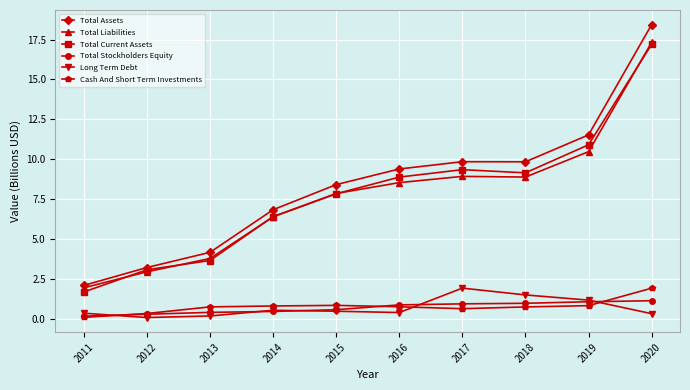

What is the difference between the maximum and second lowest values in the Total Liabilities series?

14.4